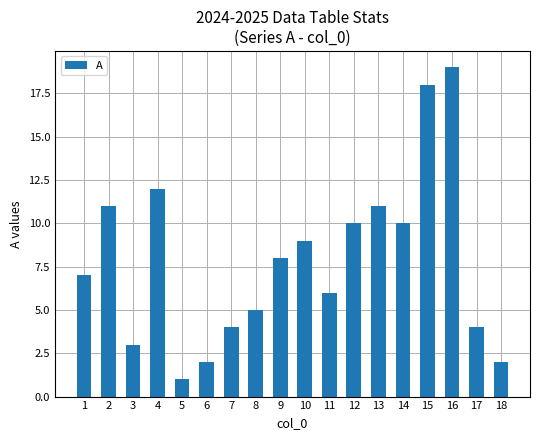

At which category does the chart reach its peak across all series?

16